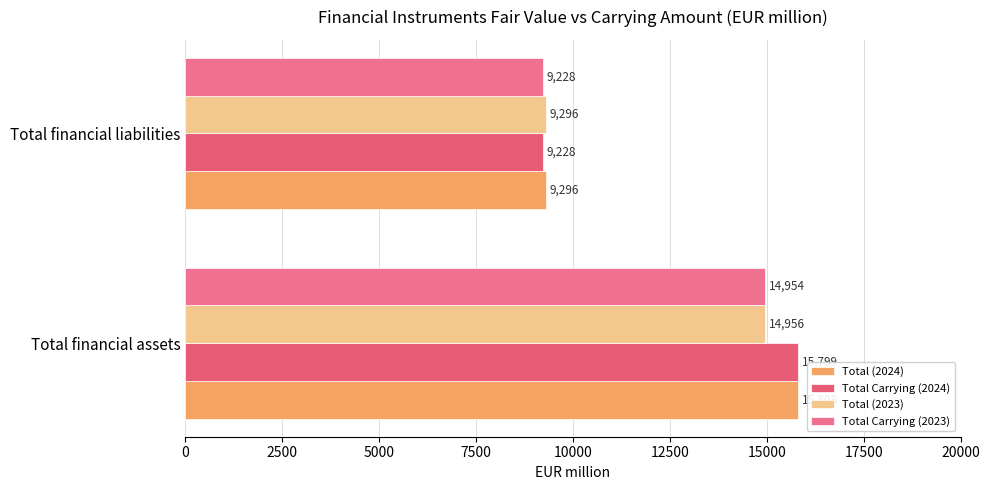

What is the maximum value for Total (2024)?

15808